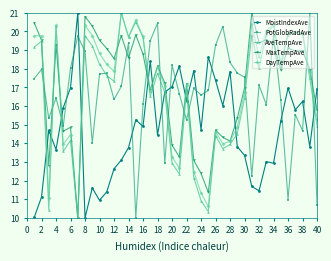

How many interior local valleys does the PotGlobRadAve series have?

12